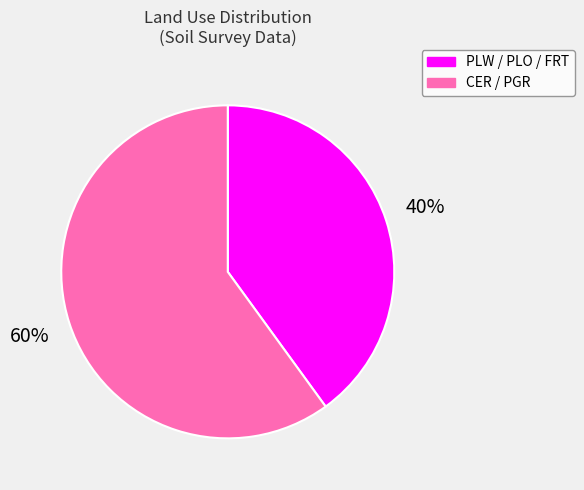

To the nearest percent, what portion does CER / PGR represent?

60%